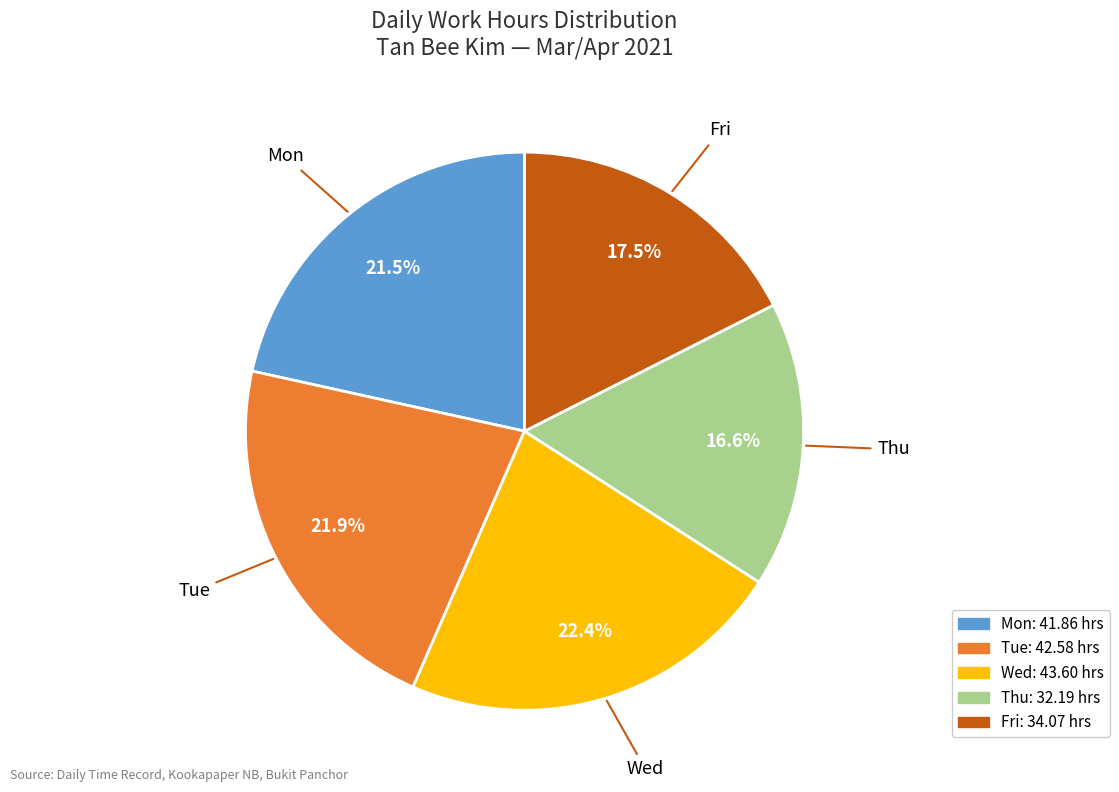

Is there a majority slice in this chart?

No